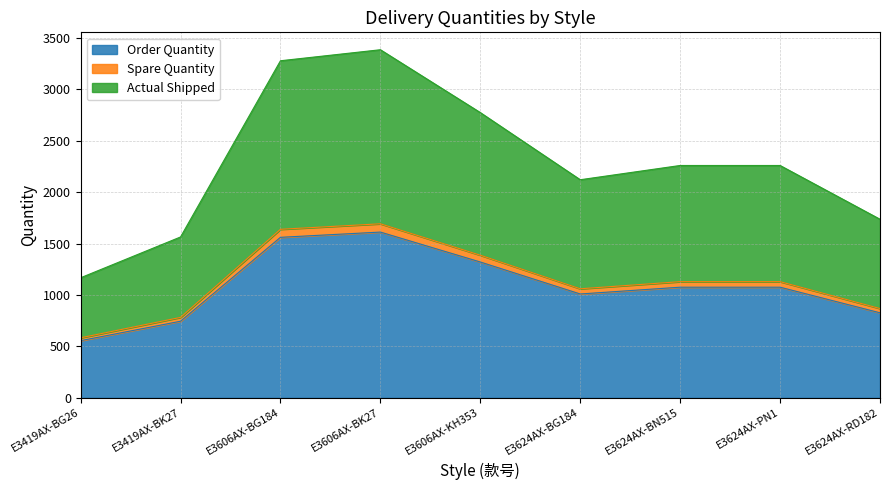

How many lines are shown in the chart?

3